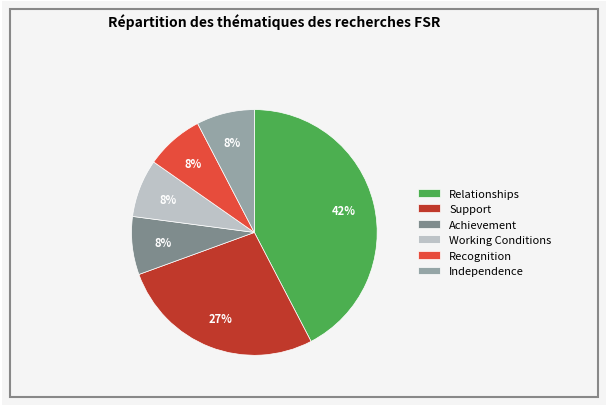

To the nearest percent, what is the difference between the Support and Independence slice percentages?

19%